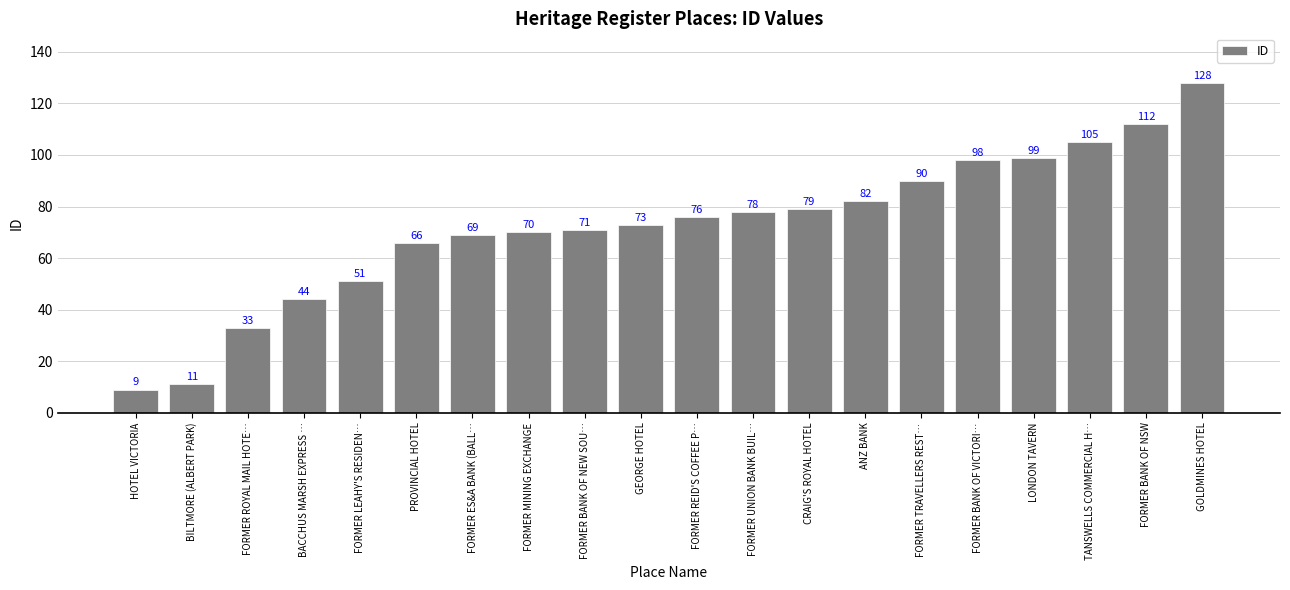

Does the chart contain any negative values?

No